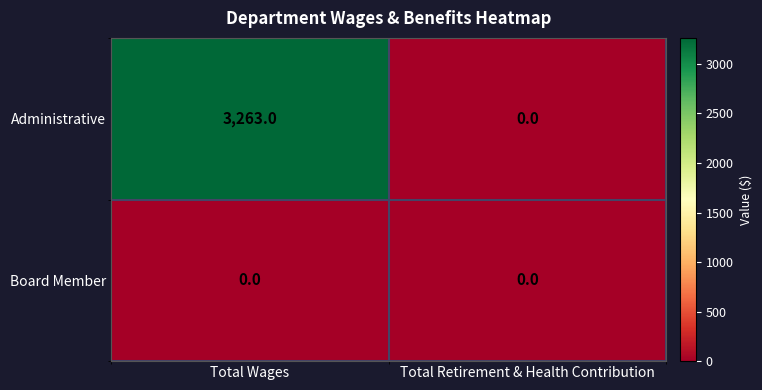

Is it true that Board Member equals 0 at Total Wages?

True